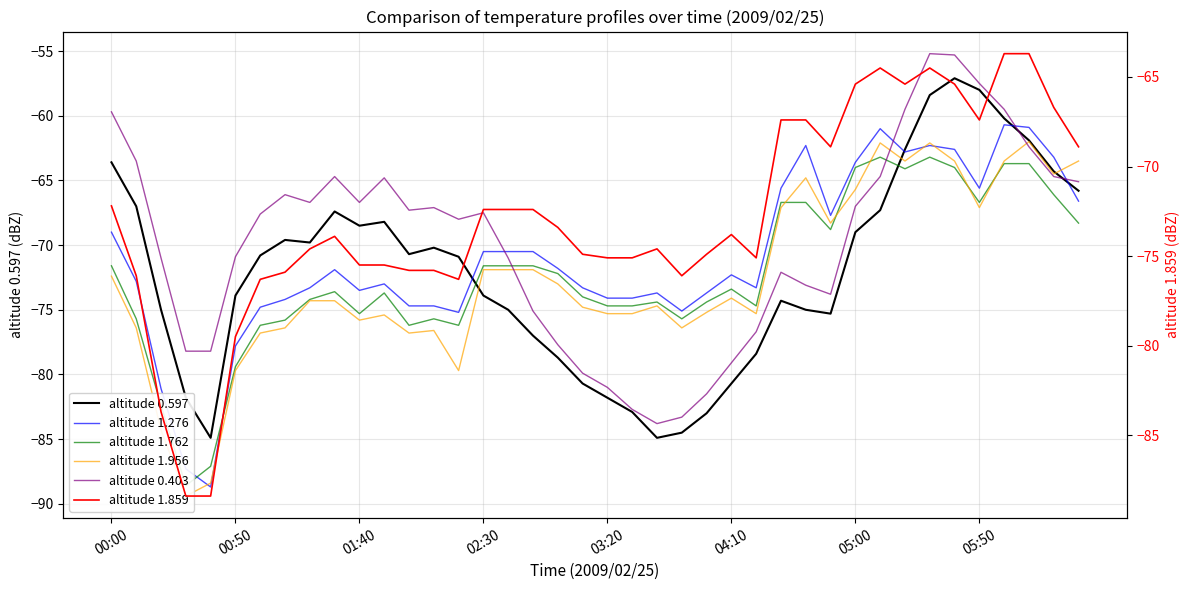

Which series changed the most between 02:30 and 14?

altitude 1.762